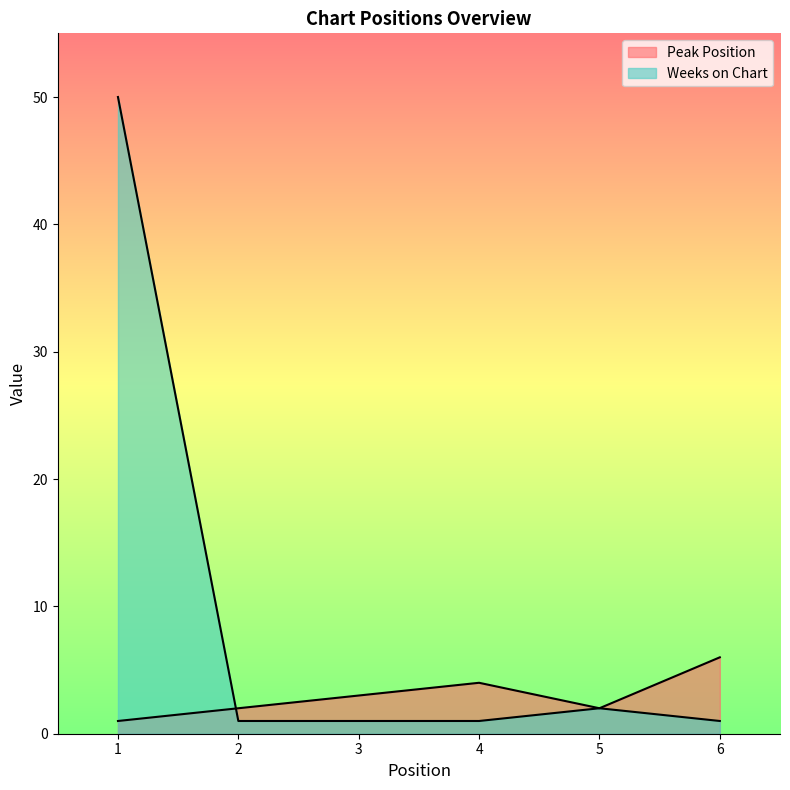

What is the sum of the Peak Position values at 4 and 5?

6